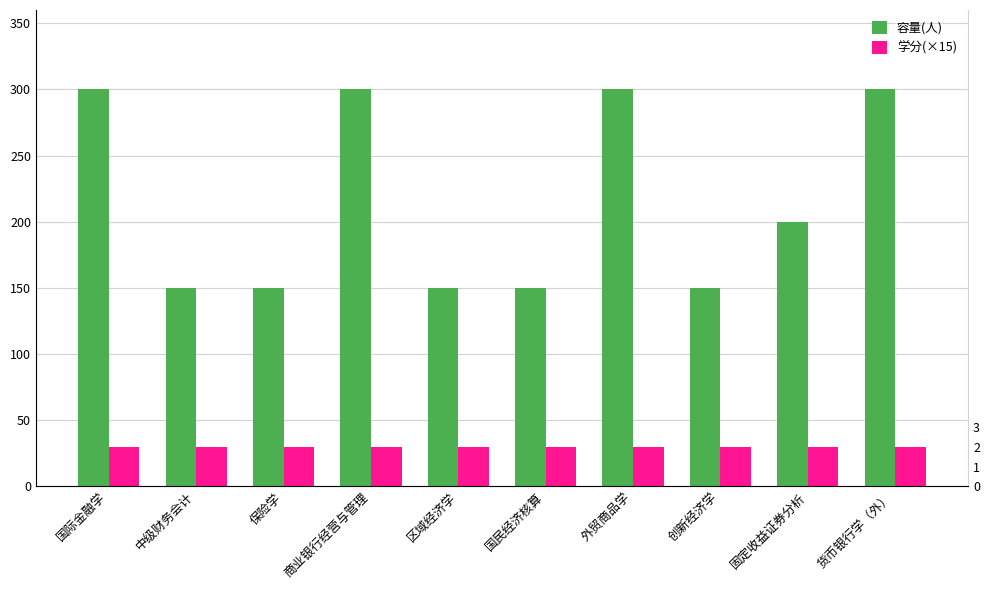

Reading left to right, transcribe all the data shown in this chart.

容量(人): 国际金融学=300	中级财务会计=150	保险学=150	商业银行经营与管理=300	区域经济学=150	国民经济核算=150	外贸商品学=300	创新经济学=150	固定收益证券分析=200	货币银行学（外）=300
学分(×15): 国际金融学=30	中级财务会计=30	保险学=30	商业银行经营与管理=30	区域经济学=30	国民经济核算=30	外贸商品学=30	创新经济学=30	固定收益证券分析=30	货币银行学（外）=30